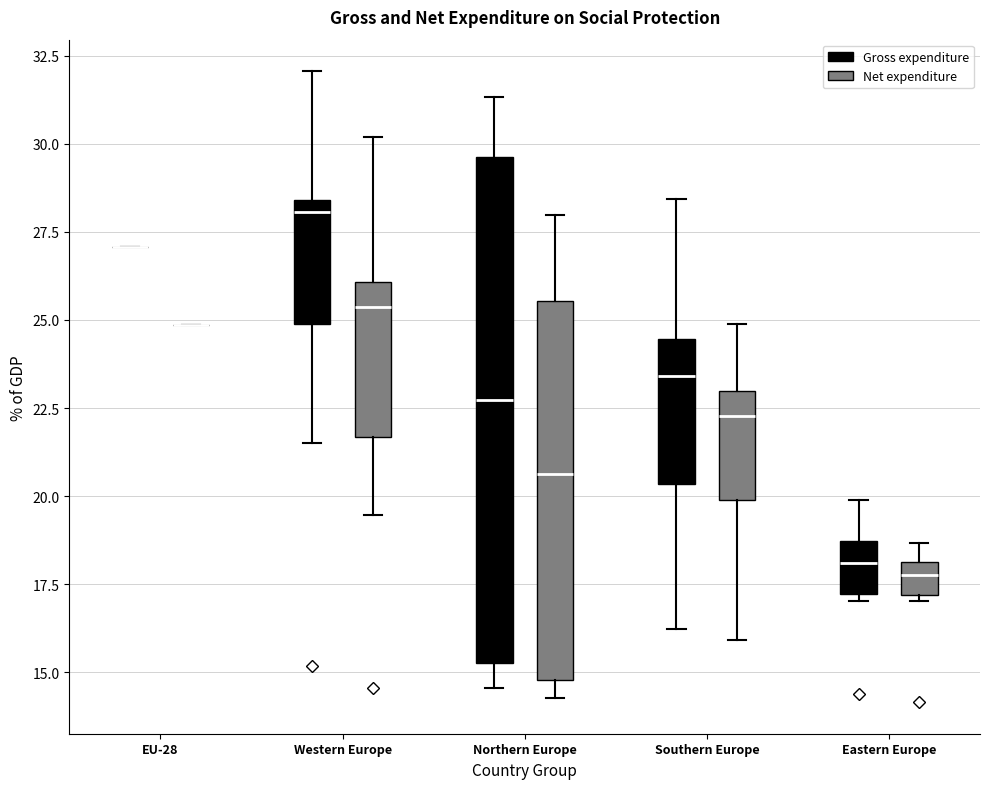

Reading left to right, read every box against the y-axis: the position of its median line, the range the box covers, and the ends of its whiskers. The values are not printed on the chart, so give them approximately, as read against the axis.

EU-28 (Gross expenditure): box collapsed to a line at 27.0, whiskers 27.0 to 27.0
EU-28 (Net expenditure): box collapsed to a line at 25.0, whiskers 25.0 to 25.0
Western Europe (Gross expenditure): median 28.0, box 25.0 to 28.5, whiskers 21.5 to 32.0
Western Europe (Net expenditure): median 25.5, box 21.5 to 26.0, whiskers 19.5 to 30.0
Northern Europe (Gross expenditure): median 22.5, box 15.5 to 29.5, whiskers 14.5 to 31.5
Northern Europe (Net expenditure): median 20.5, box 15.0 to 25.5, whiskers 14.5 to 28.0
Southern Europe (Gross expenditure): median 23.5, box 20.5 to 24.5, whiskers 16.0 to 28.5
Southern Europe (Net expenditure): median 22.5, box 20.0 to 23.0, whiskers 16.0 to 25.0
Eastern Europe (Gross expenditure): median 18.0, box 17.0 to 18.5, whiskers 17.0 (just below the box's lower edge) to 20.0
Eastern Europe (Net expenditure): median 18.0 (inside the box), box 17.0 to 18.0, whiskers 17.0 (just below the box's lower edge) to 18.5